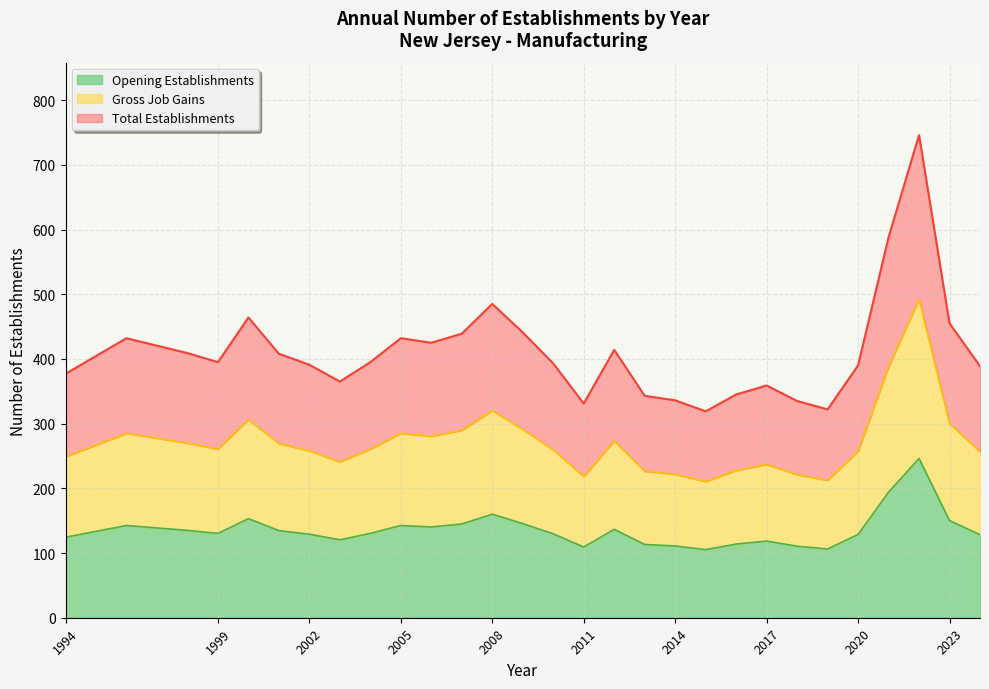

True or false: Total Establishments and Gross Job Gains intersect in this chart.

False